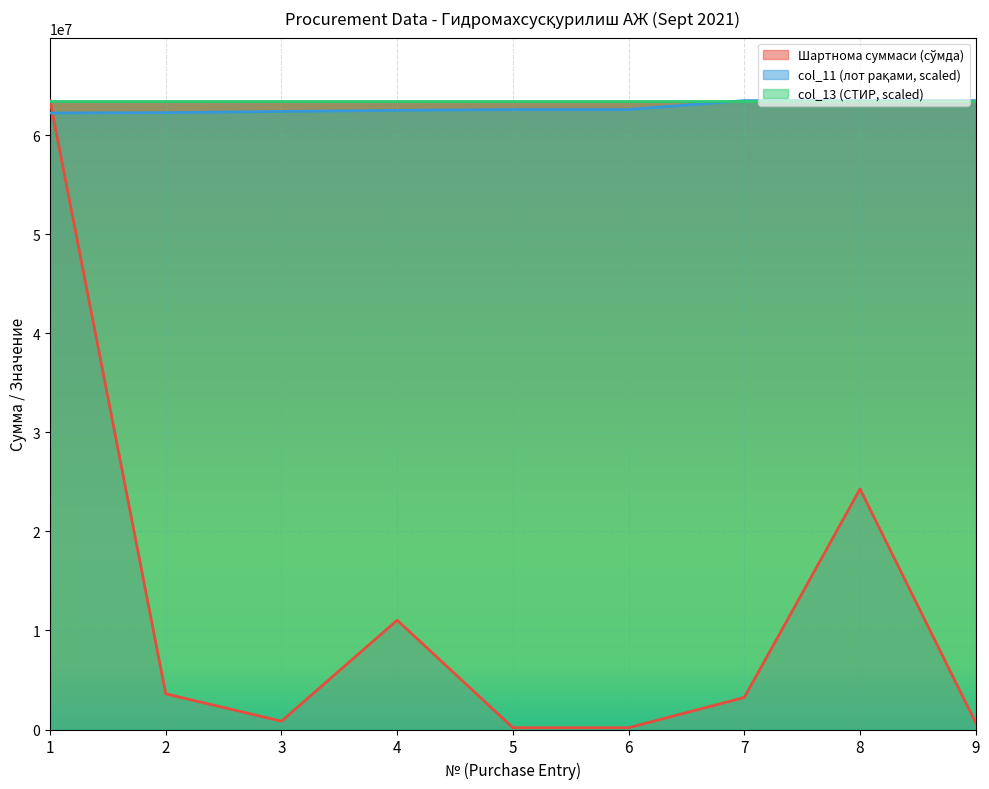

How many series are shown in this chart?

3